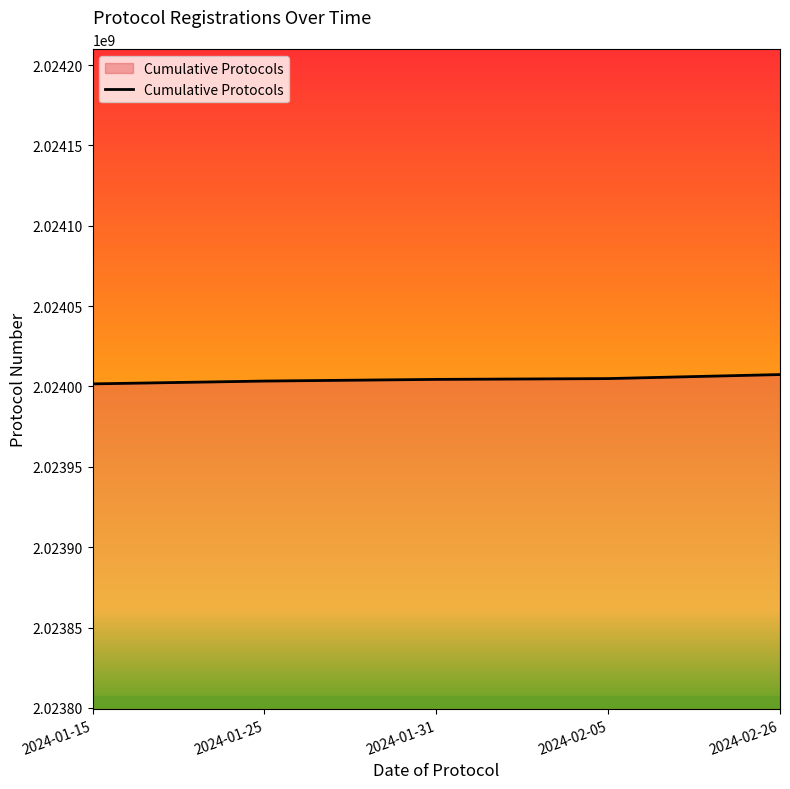

What is the greatest value displayed?

2024007393